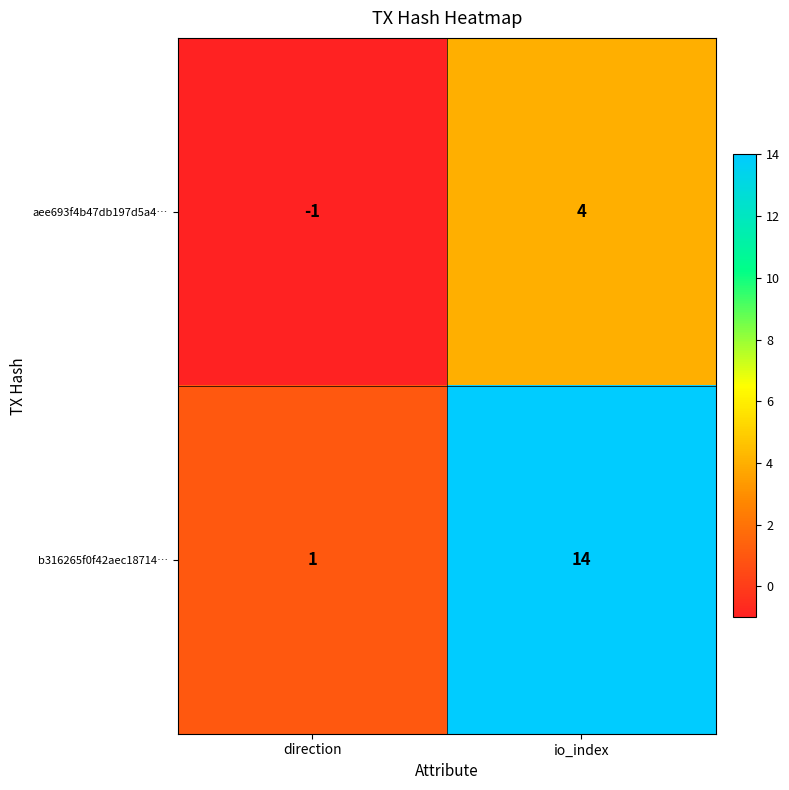

At which label is aee693f4b47db197d5a4… closest to 1?

direction